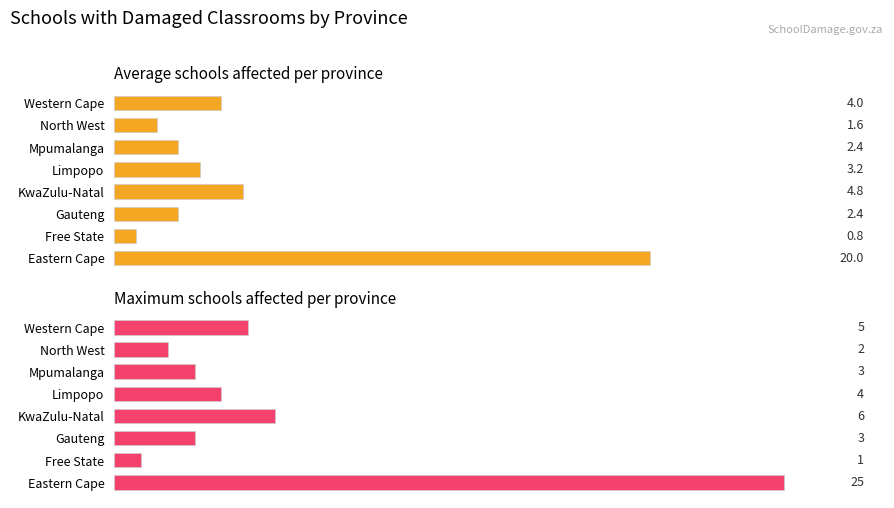

Reading left to right, extract all data points from this chart.

Average schools affected: 20.0	0.8	2.4	4.8	3.2	2.4	1.6	4.0
Maximum schools affected: 25.0	1.0	3.0	6.0	4.0	3.0	2.0	5.0